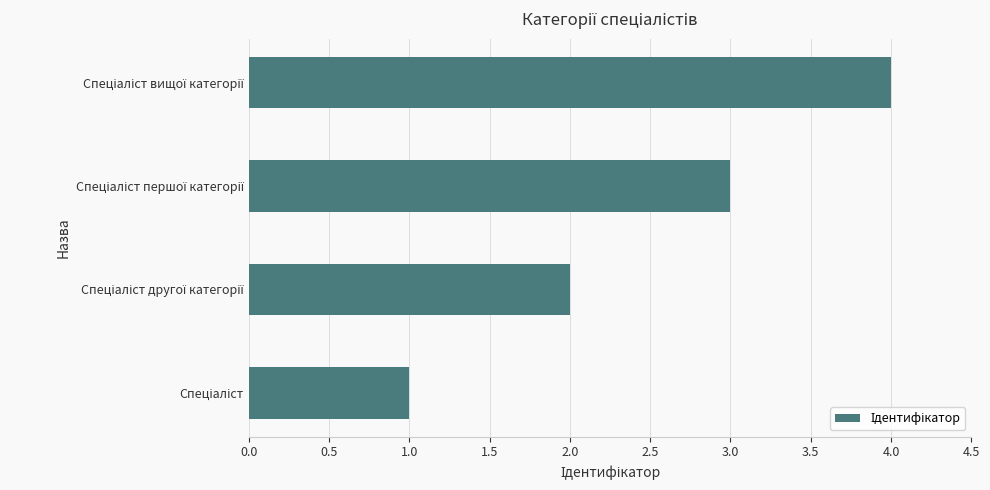

What is the sum of all values?

10